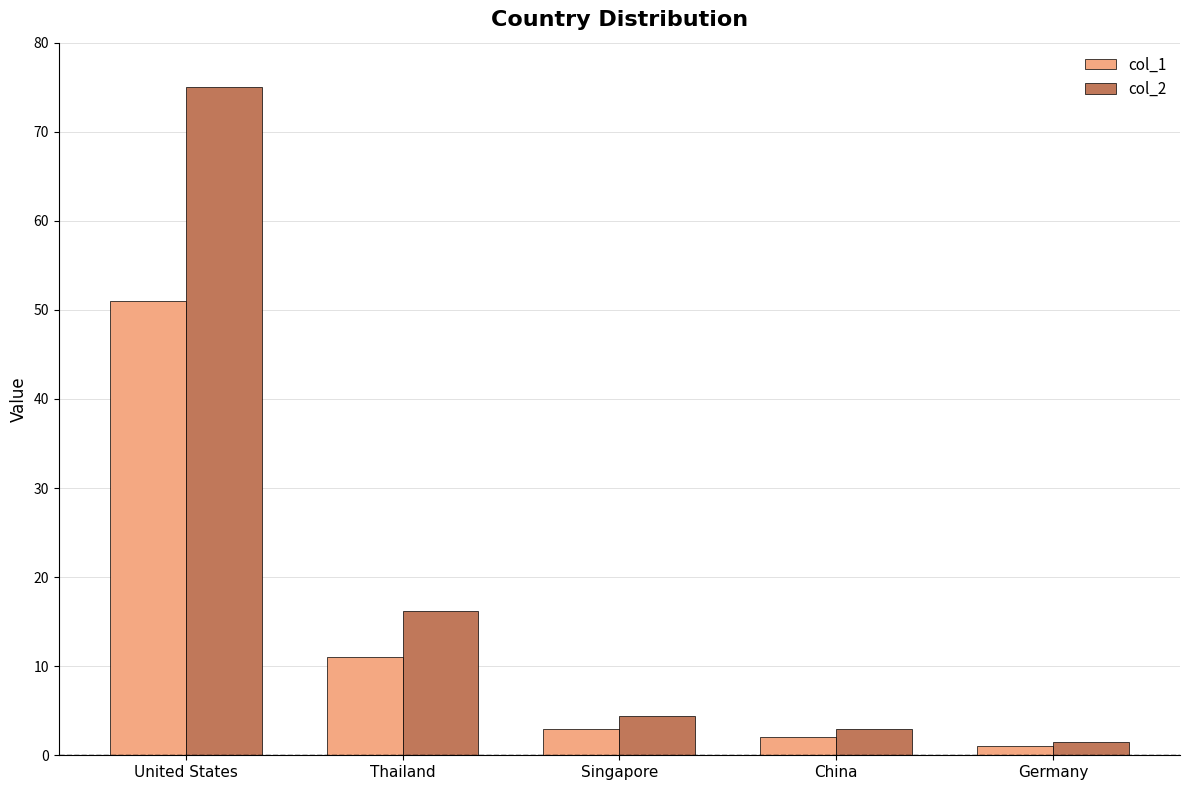

Reading left to right, extract all data points from this chart.

col_1: United States=51.0	Thailand=11.0	Singapore=3.0	China=2.0	Germany=1.0
col_2: United States=75.0	Thailand=16.2	Singapore=4.4	China=2.9	Germany=1.5